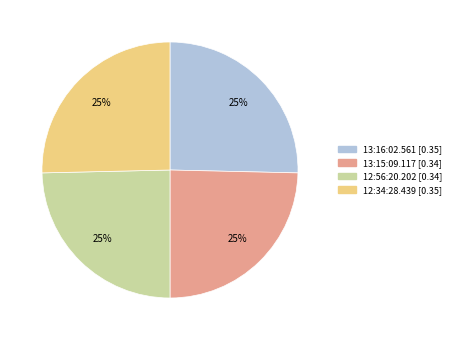

To the nearest percent, what is the average slice percentage?

25%